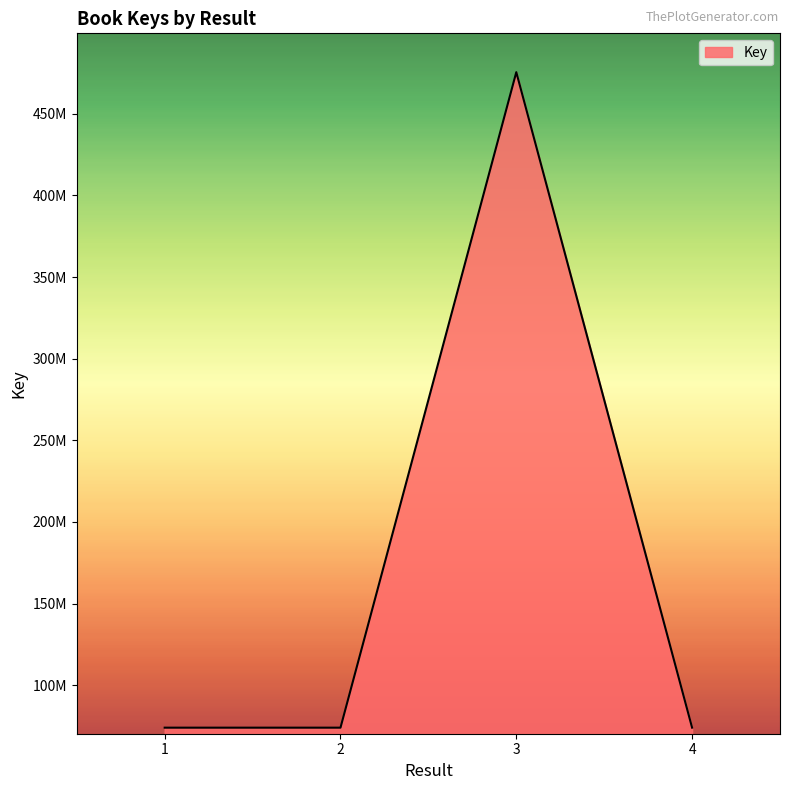

Does the chart have visible grid lines?

No